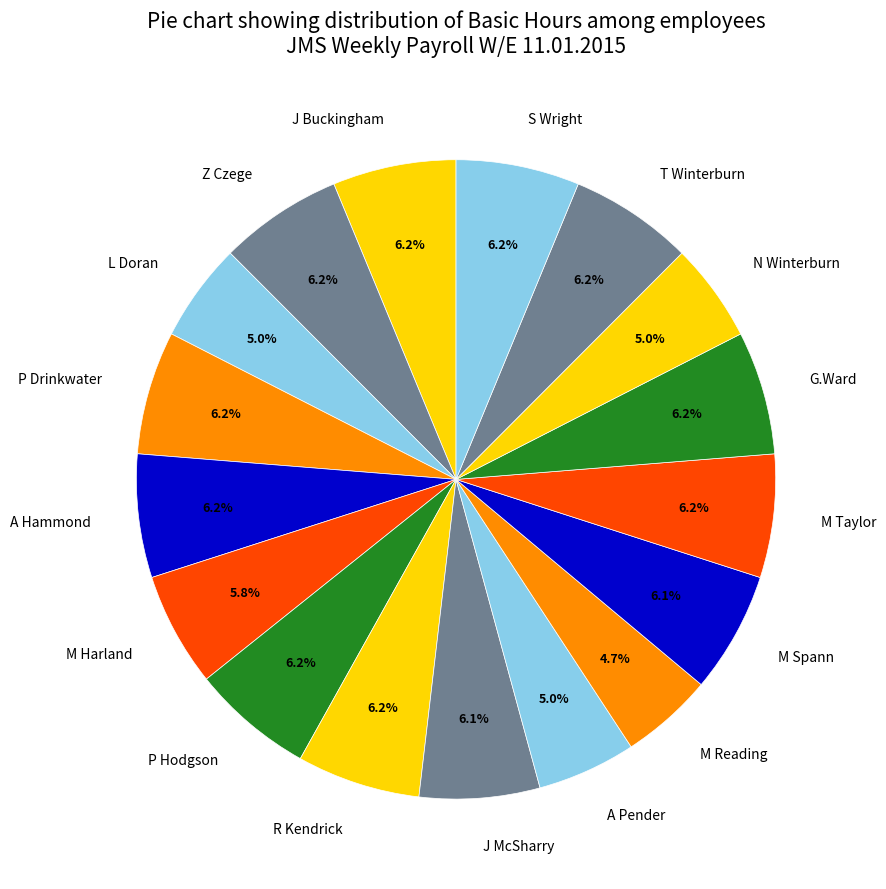

Between R Kendrick and L Doran, which is larger?

R Kendrick